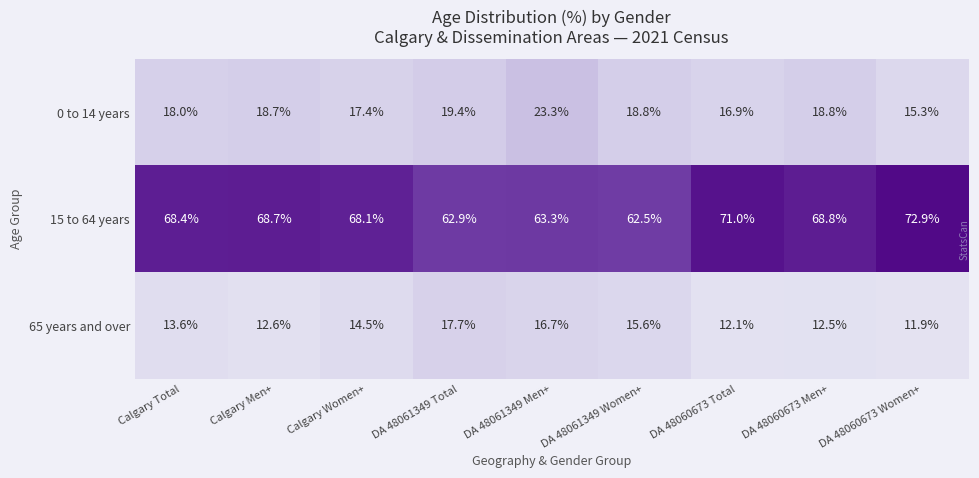

Is it true that 65 years and over equals 3.1 at Calgary Men+?

False